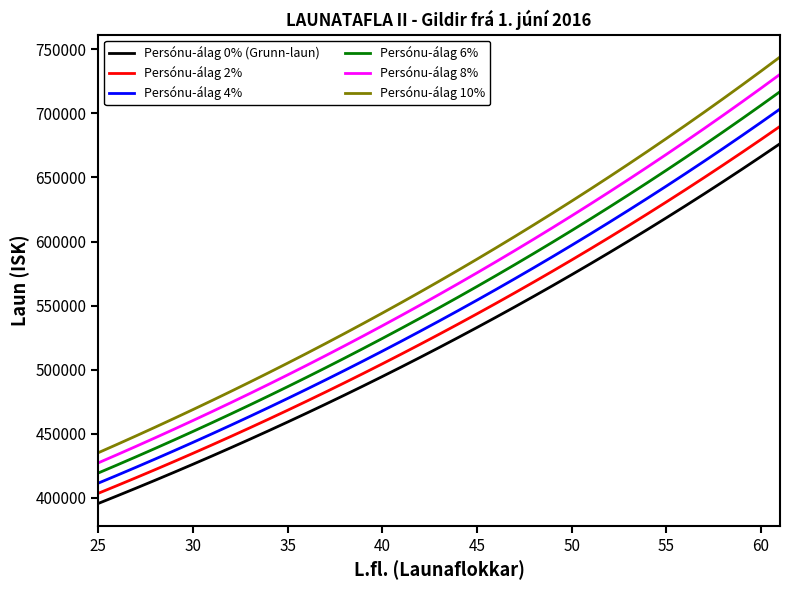

True or false: Persónu-álag 6% has more than 2 points higher than both neighbors.

False